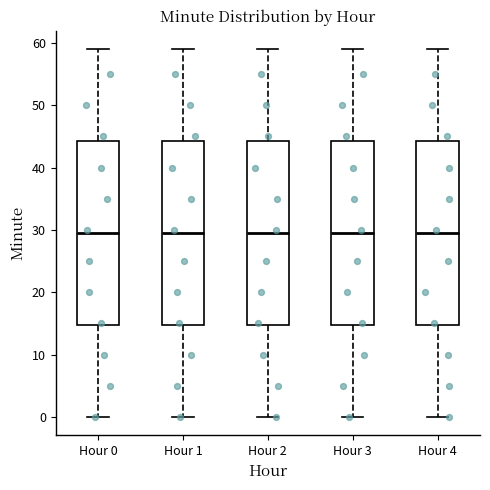

Where does the lower whisker of the box for Hour 3 end on the y-axis? The values are not printed on the chart, so give them approximately, as read against the axis.

0